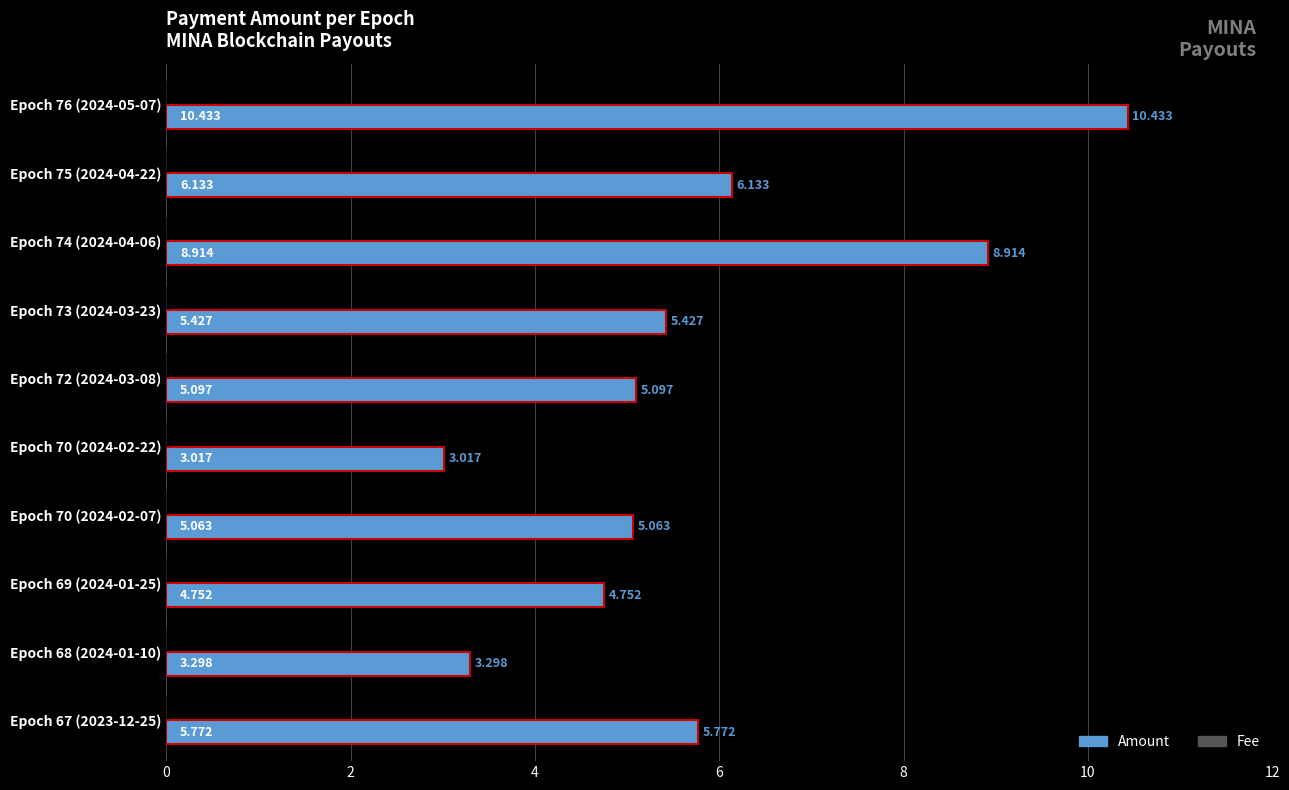

Which series changed the most between Epoch 70 (2024-02-22) and Epoch 68 (2024-01-10)?

Amount